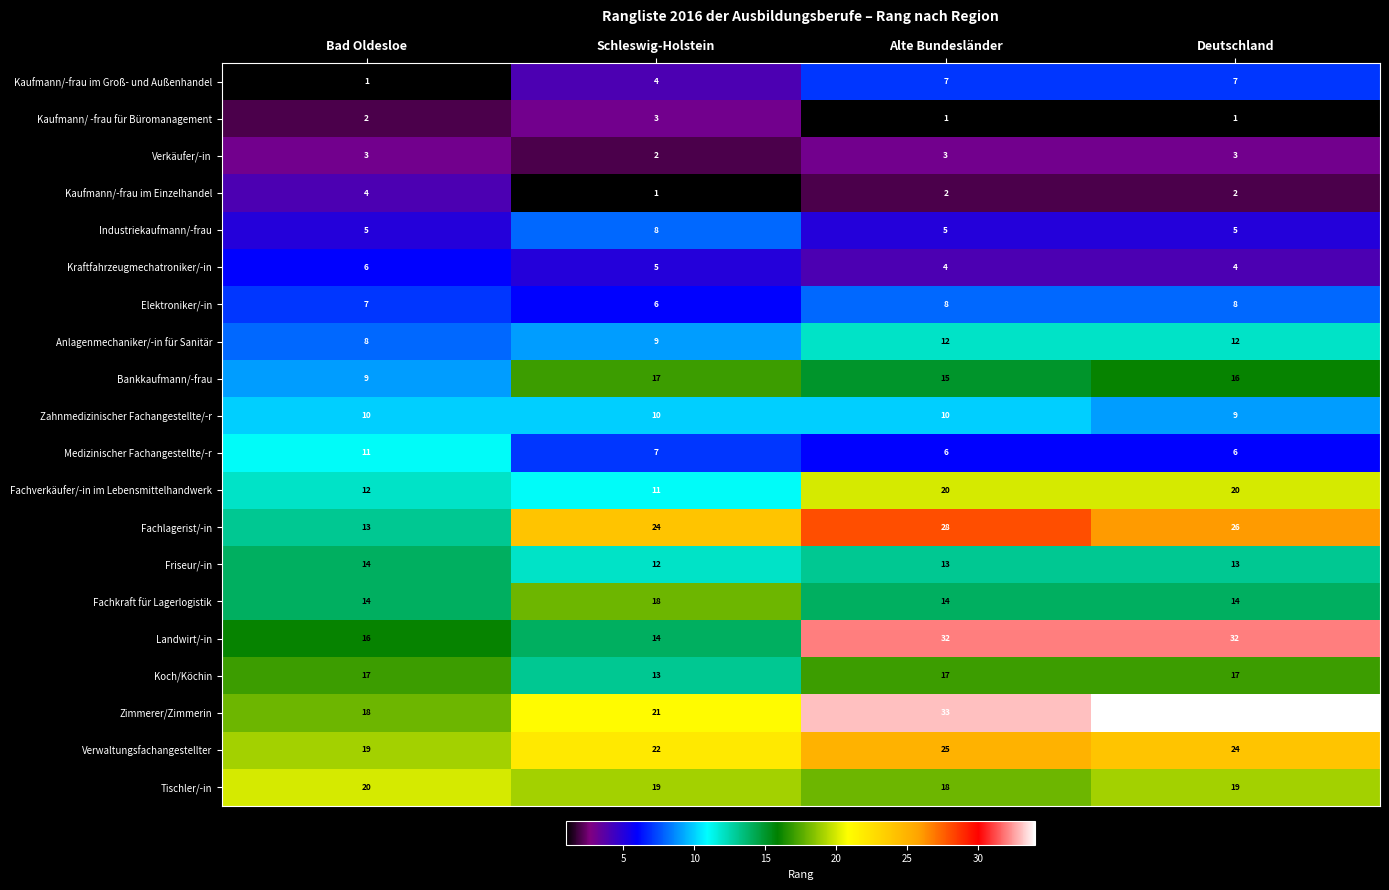

What is the total value across all series at Deutschland?

272